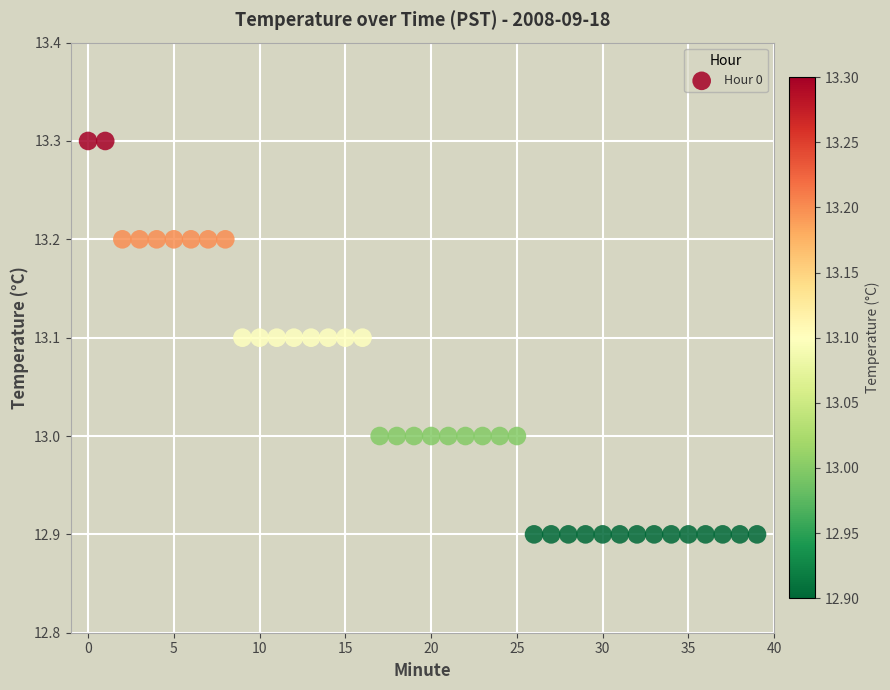

What is the range of Y values (max minus min)?

0.4